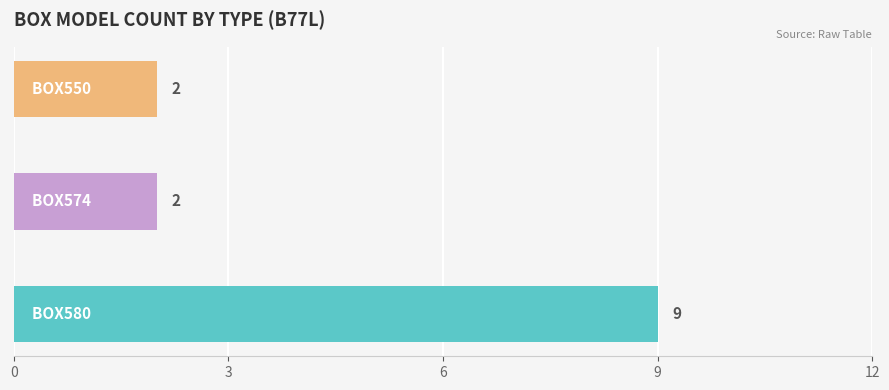

Rank the categories by value from lowest to highest.

BOX574, BOX550, BOX580